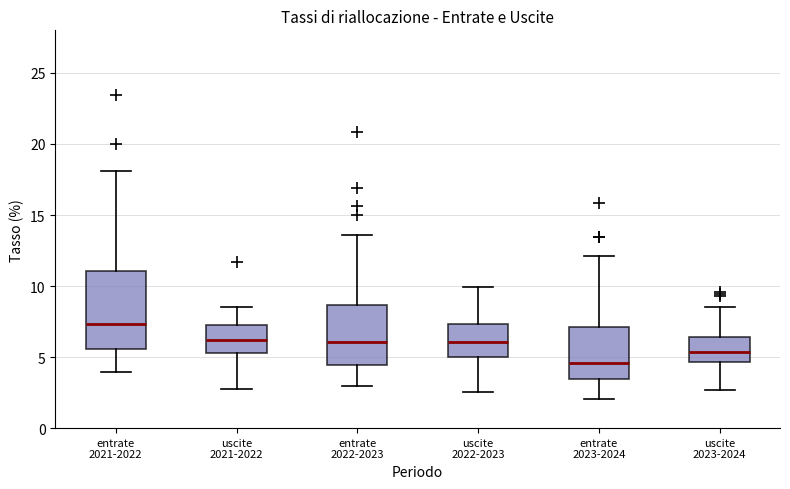

Reading left to right, read every box against the y-axis: the position of its median line, the range the box covers, and the ends of its whiskers. The values are not printed on the chart, so give them approximately, as read against the axis.

entrate 2021-2022: median 7.5, box 5.5 to 11.0, whiskers 4.0 to 18.0
uscite 2021-2022: median 6.0, box 5.5 to 7.5, whiskers 3.0 to 8.5
entrate 2022-2023: median 6.0, box 4.5 to 8.5, whiskers 3.0 to 13.5
uscite 2022-2023: median 6.0, box 5.0 to 7.5, whiskers 2.5 to 10.0
entrate 2023-2024: median 4.5, box 3.5 to 7.0, whiskers 2.0 to 12.0
uscite 2023-2024: median 5.5, box 4.5 to 6.5, whiskers 2.5 to 8.5